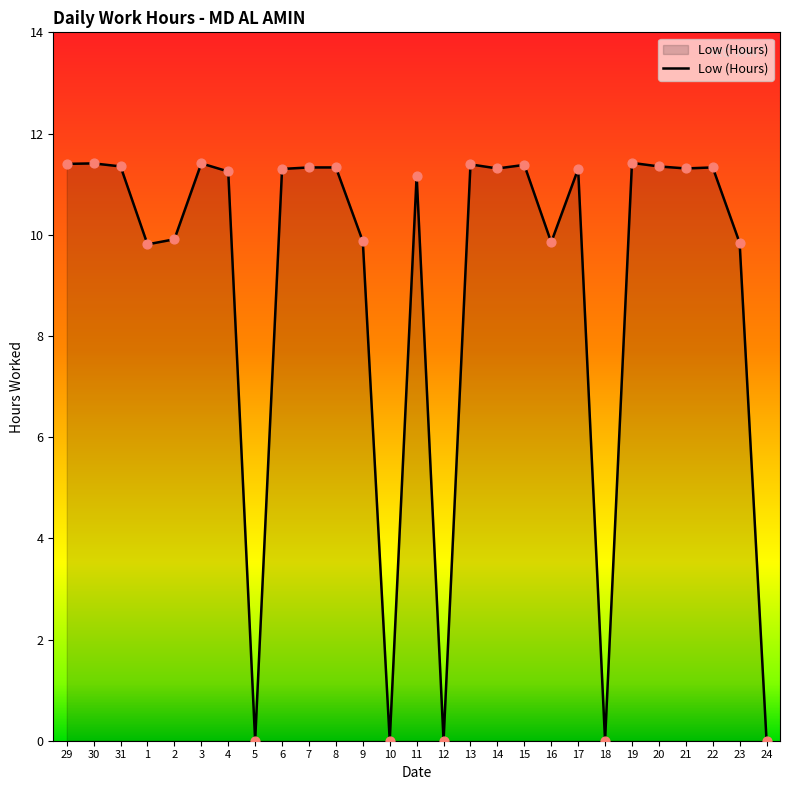

Which has a higher value, 8 or 24?

8